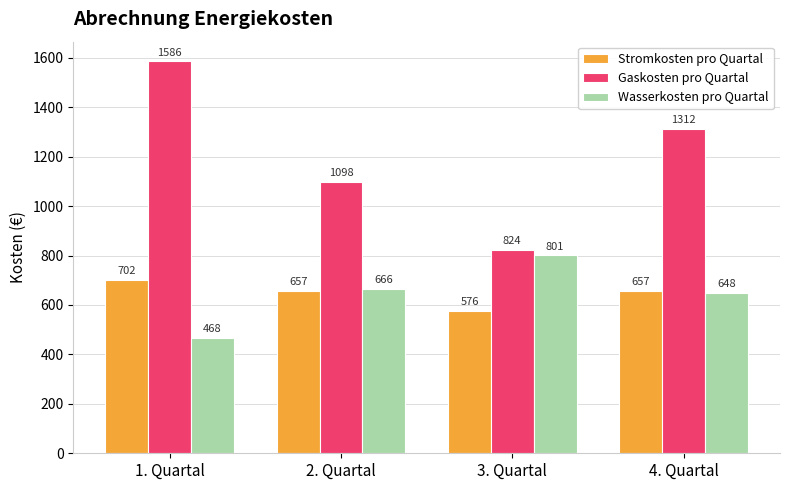

What position from the right is 3. Quartal?

2